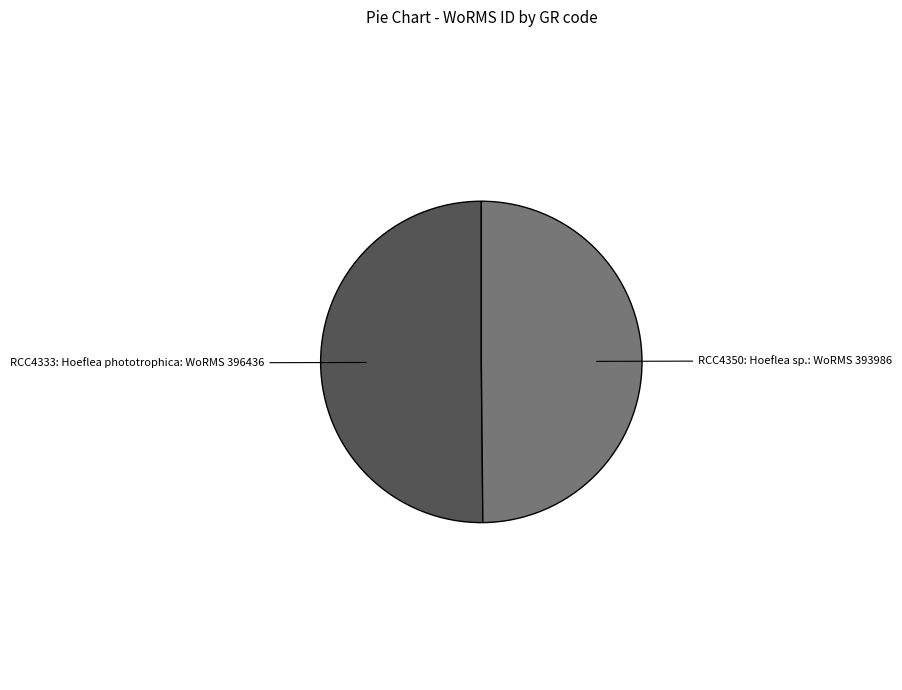

Is it true that RCC4350: Hoeflea sp. is 50% of the pie?

True